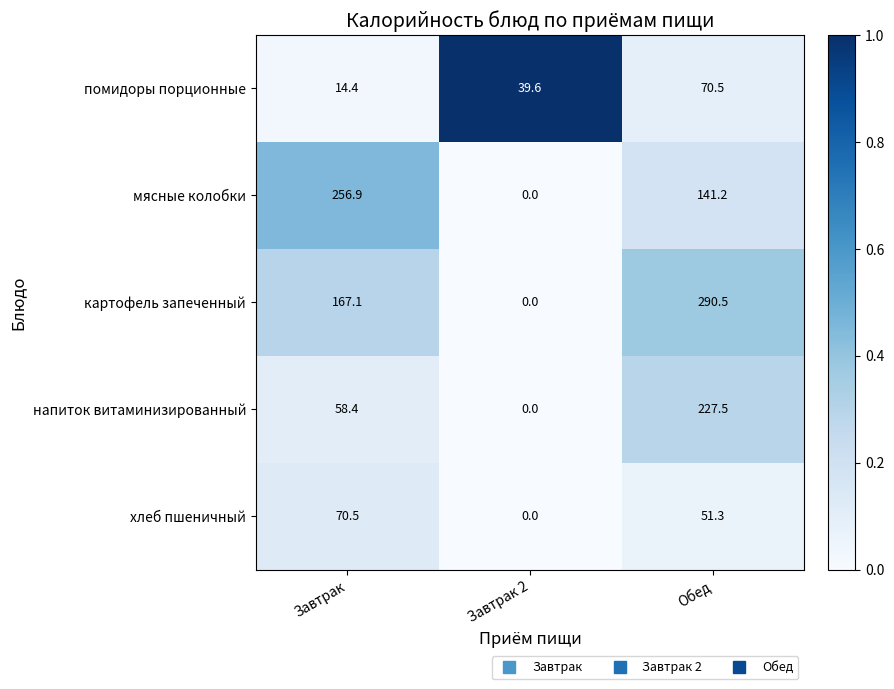

Which series changed the most between Завтрак 2 and Обед?

картофель запеченный